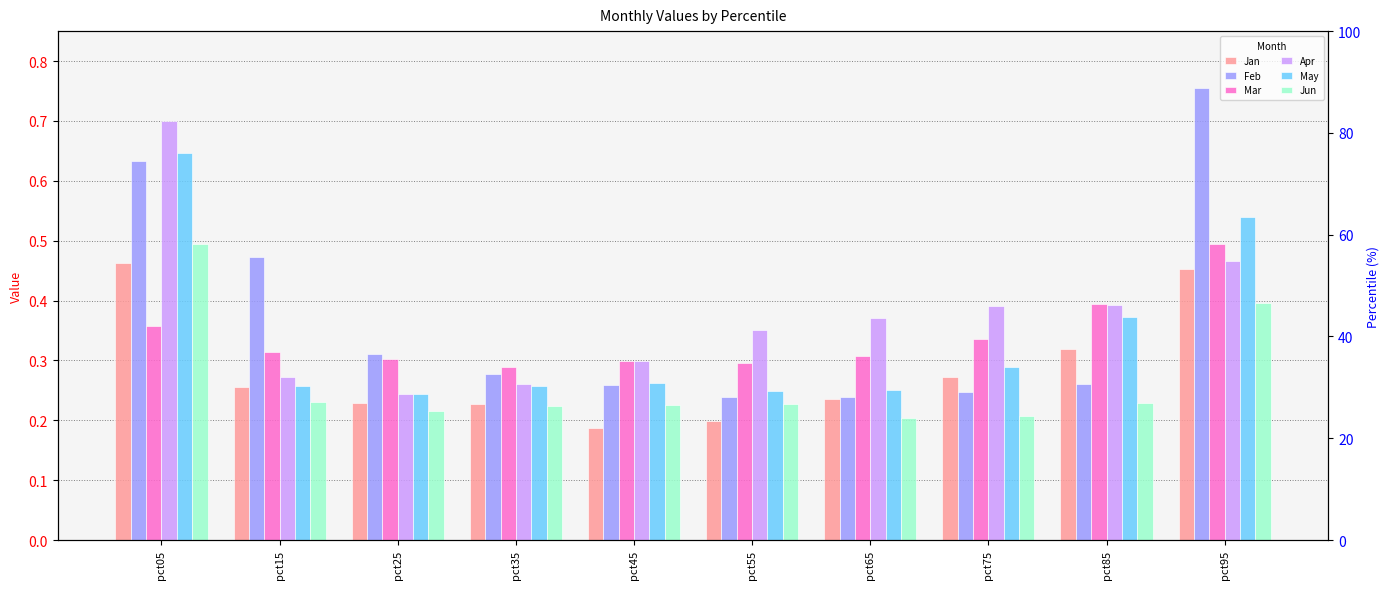

What is the difference between the Mar values at pct45 and pct05?

0.1